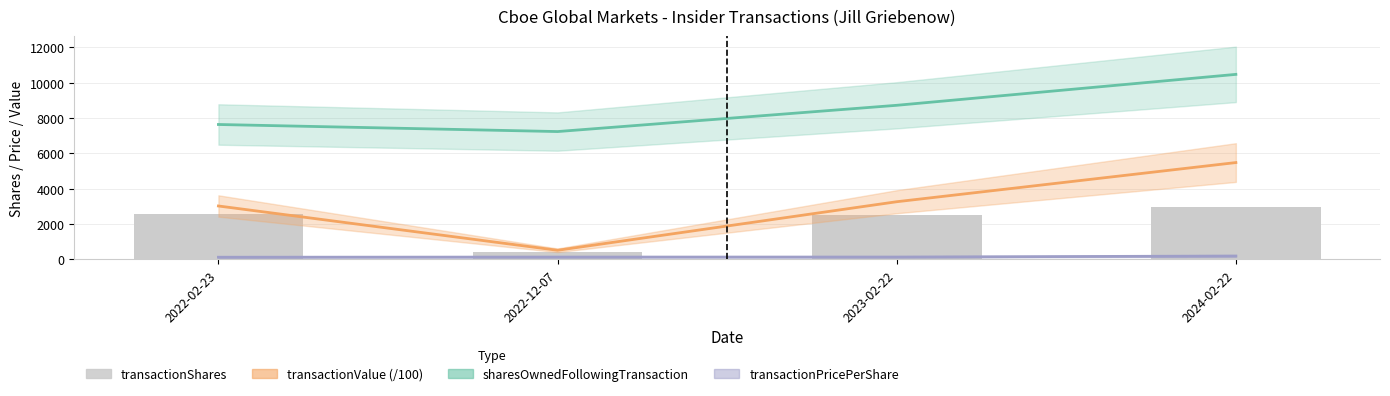

What is the average value of the transactionValue (/100) series?

3066.5